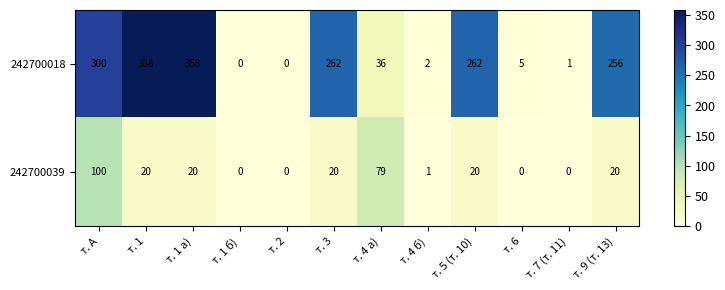

Which series has the largest total across all categories?

242700018